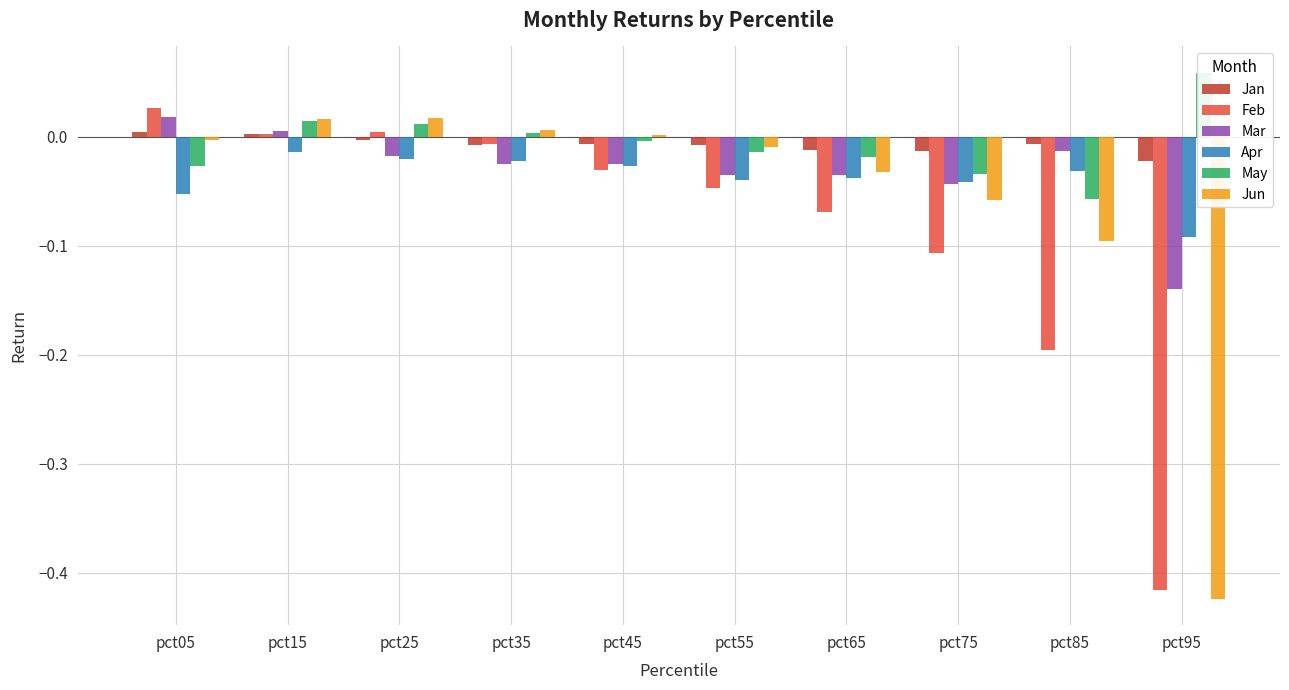

What is the sum of all Feb values?

-0.8